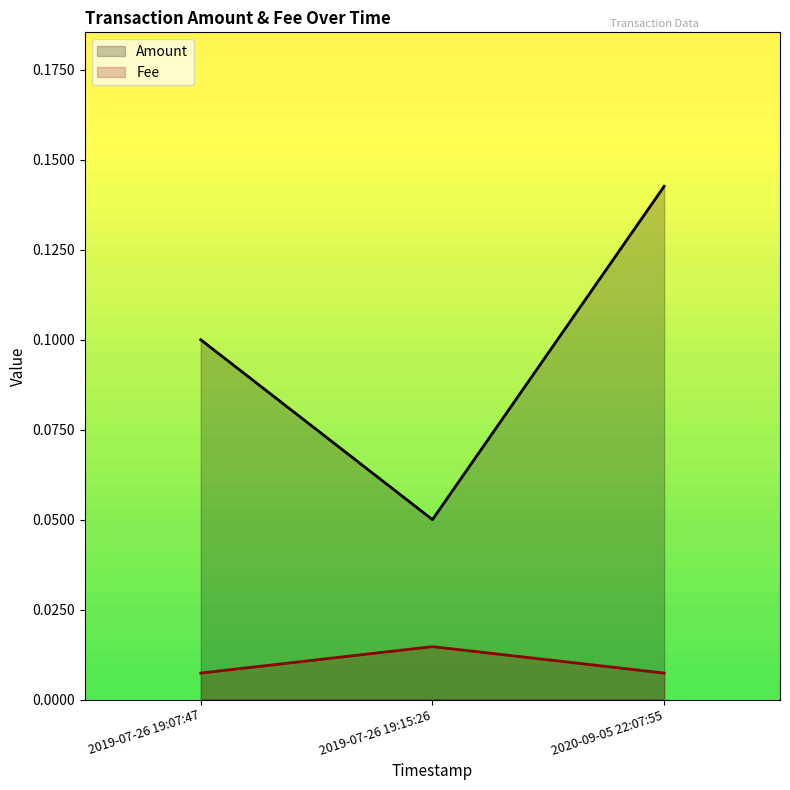

List the labels in order of Fee value, smallest first.

2019-07-26 19:07:47, 2020-09-05 22:07:55, 2019-07-26 19:15:26